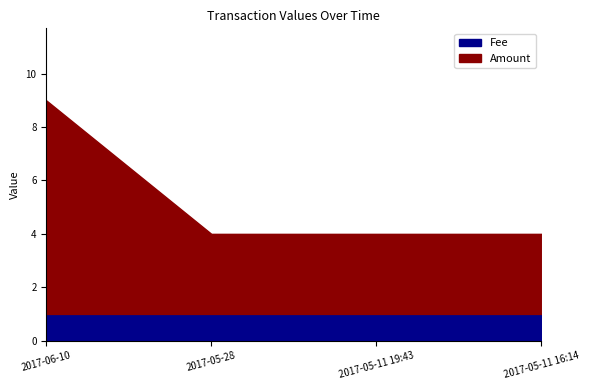

Does the chart have visible grid lines?

No